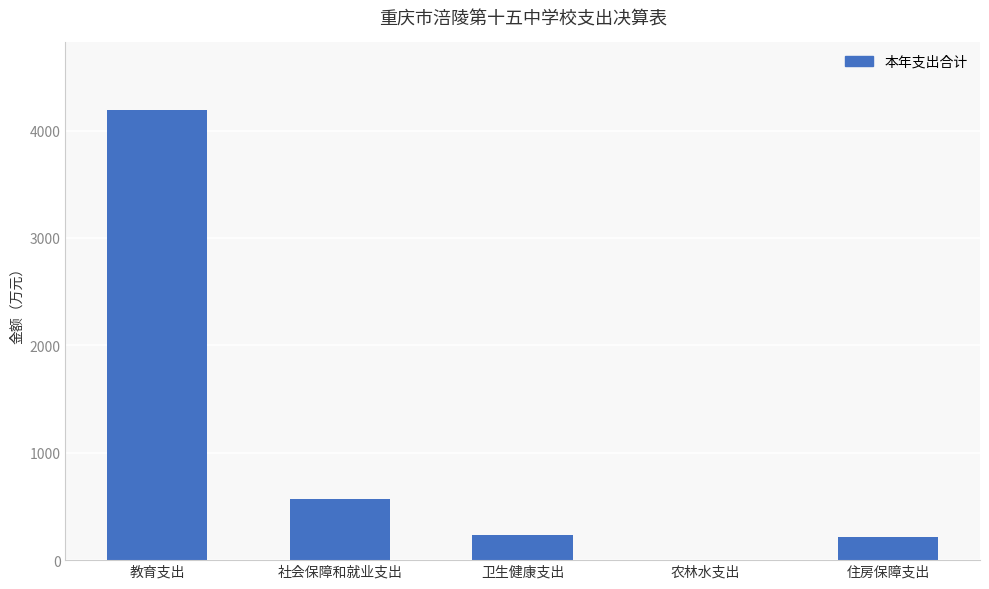

Which has a higher value, 教育支出 or 社会保障和就业支出?

教育支出